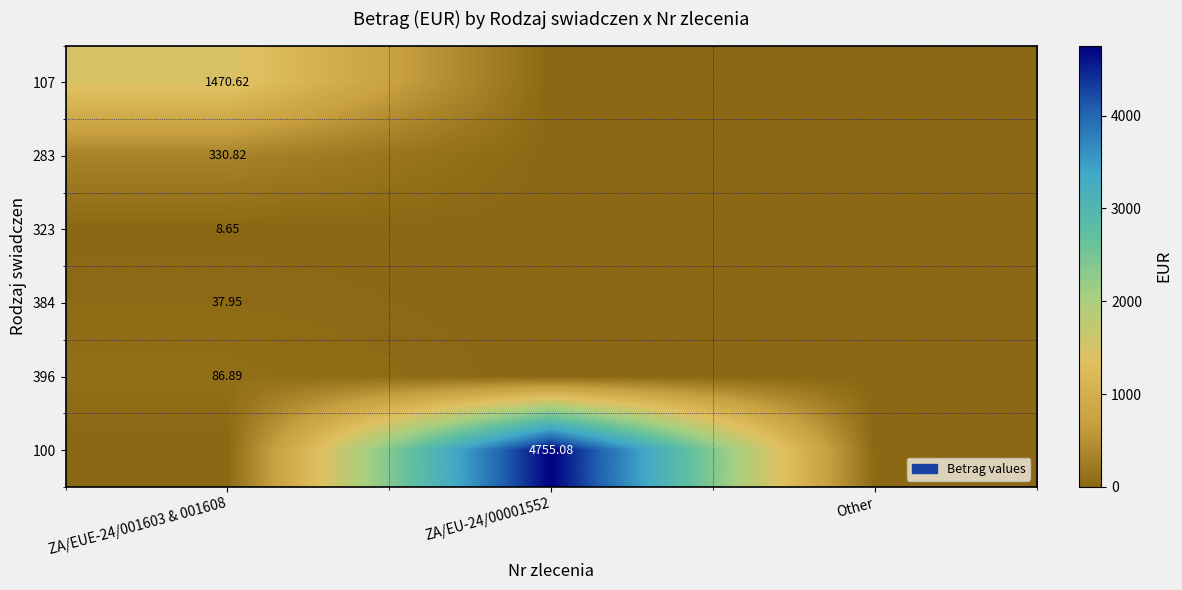

What is the approximate value of 396 at ZA/EUE-24/001603 & 001608?

86.9